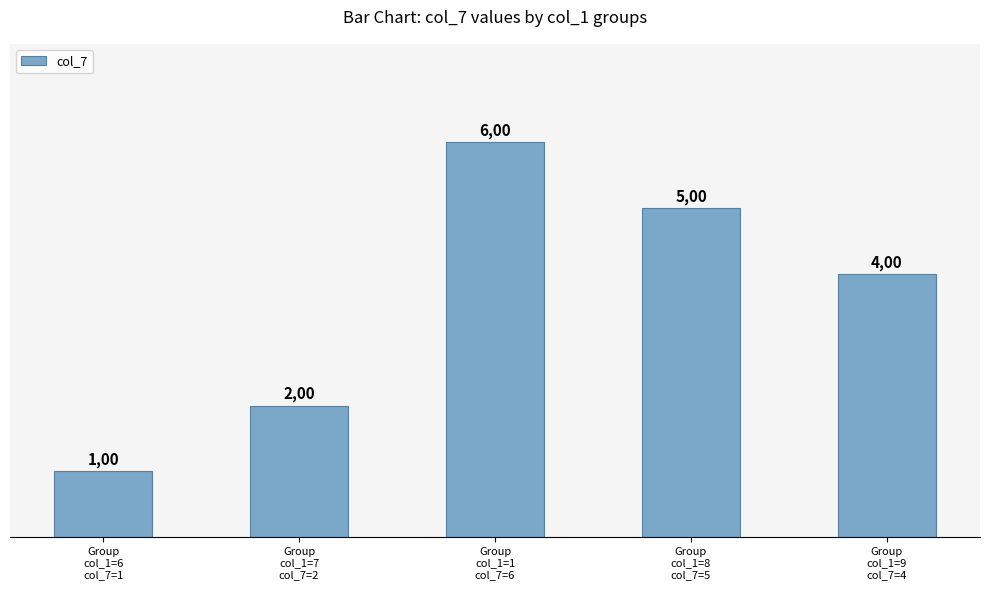

How many bars are there in total?

5